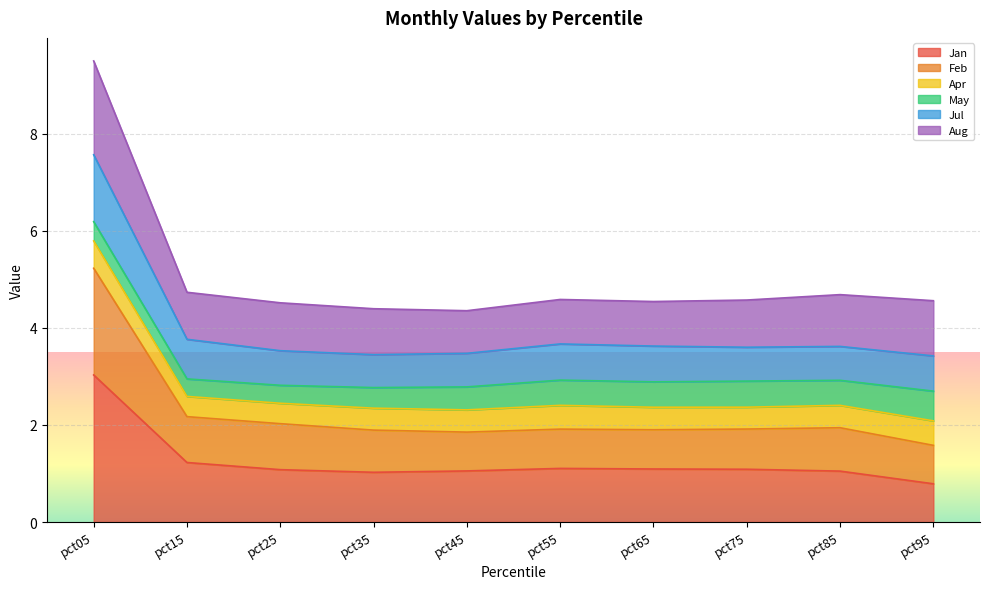

How many interior local peaks does the Feb series have?

2